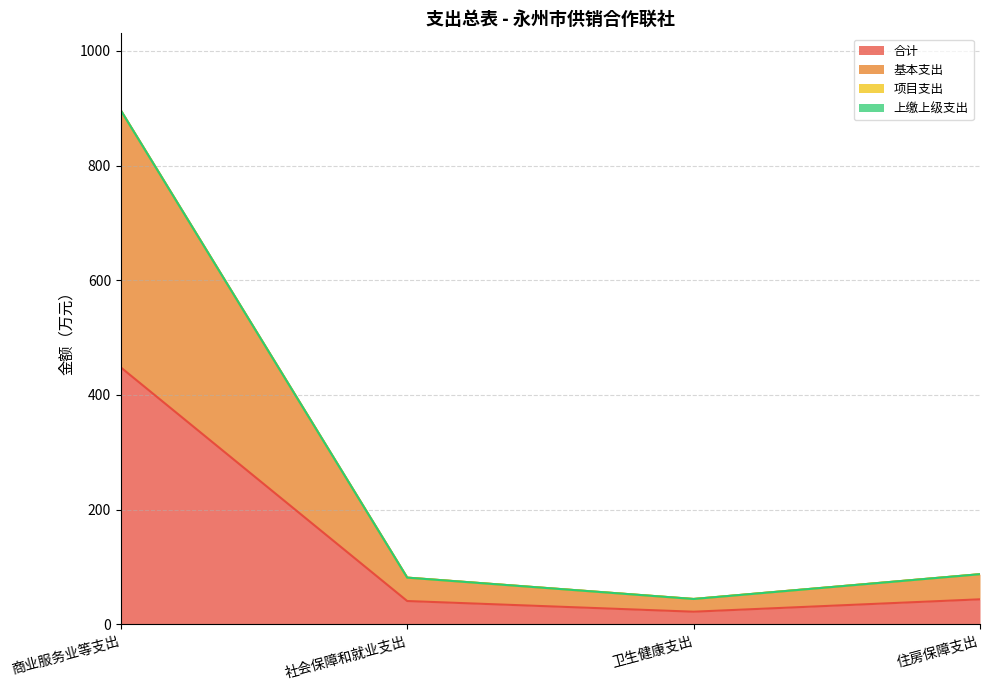

Reading right to left, extract all data points from this chart.

合计: 43.8	22.2	40.8	448.0
基本支出: 87.6	44.4	81.6	896.0